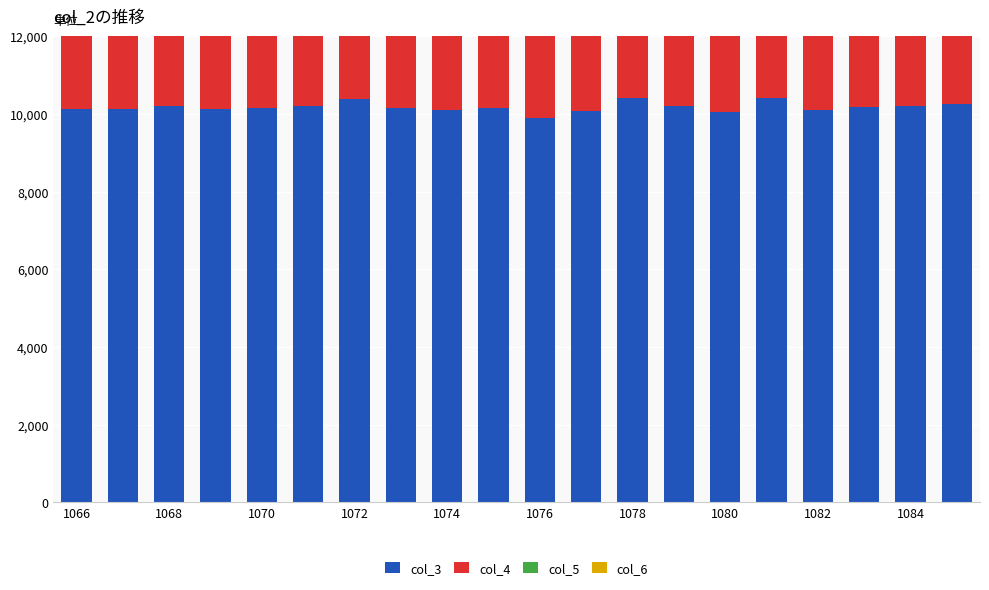

Is it true that col_6 equals 166 at 1070?

False